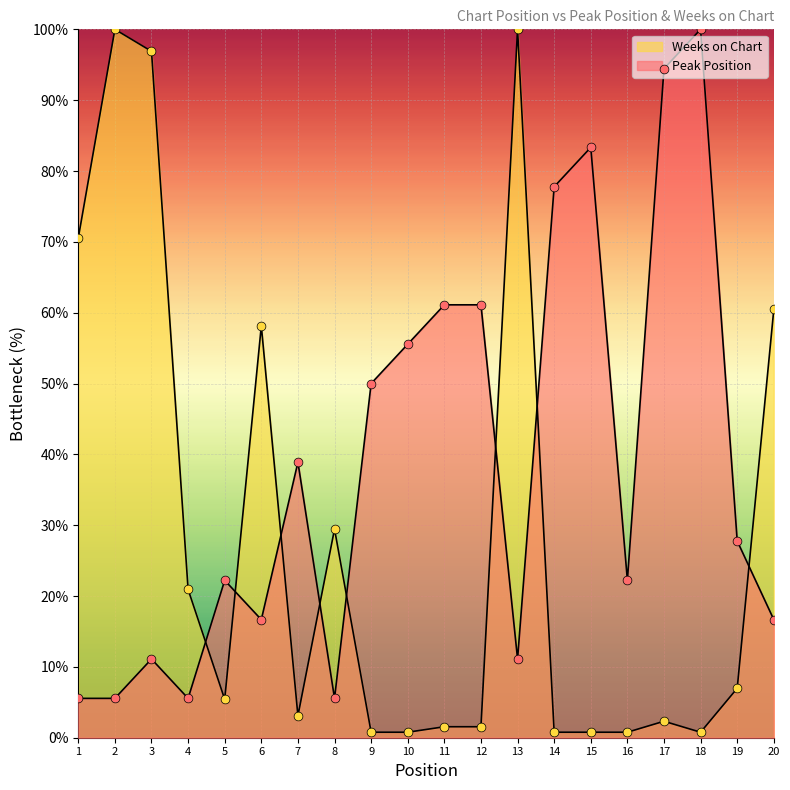

What are all the series names shown in the legend?

Peak Position, Weeks on Chart